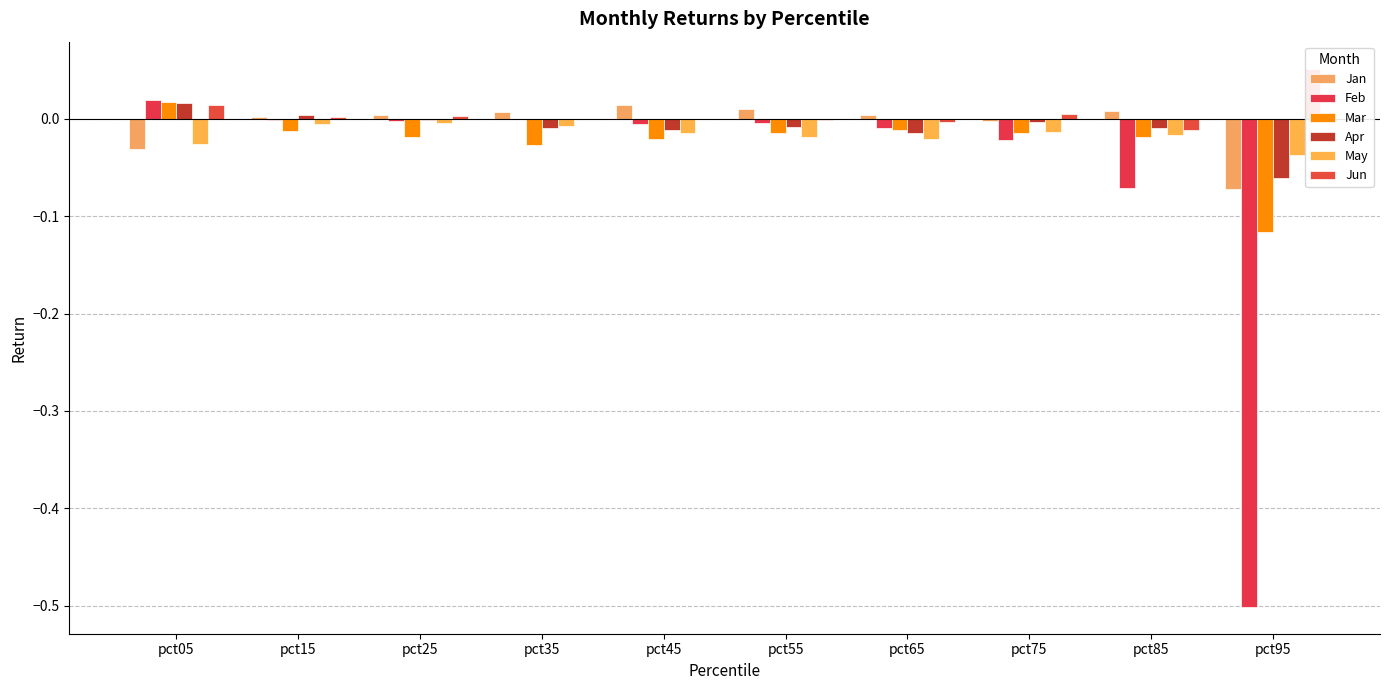

What is the difference between the maximum and minimum values in the Jan series?

0.1